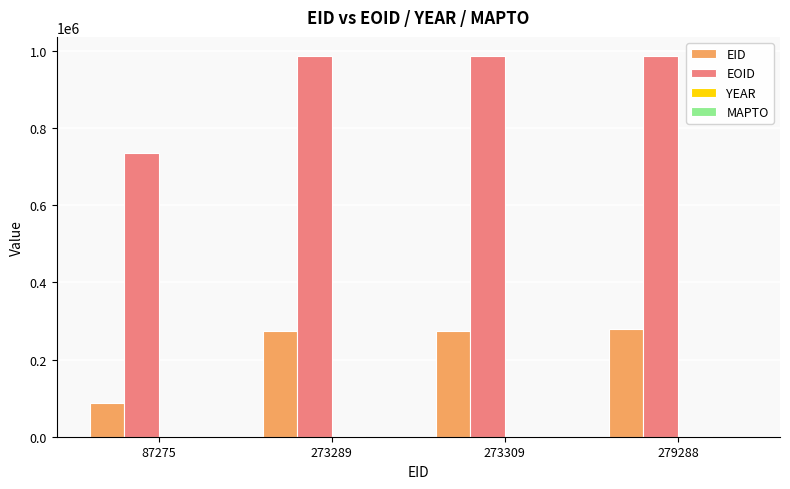

True or false: EOID has a value of 987066 at 273309.

True